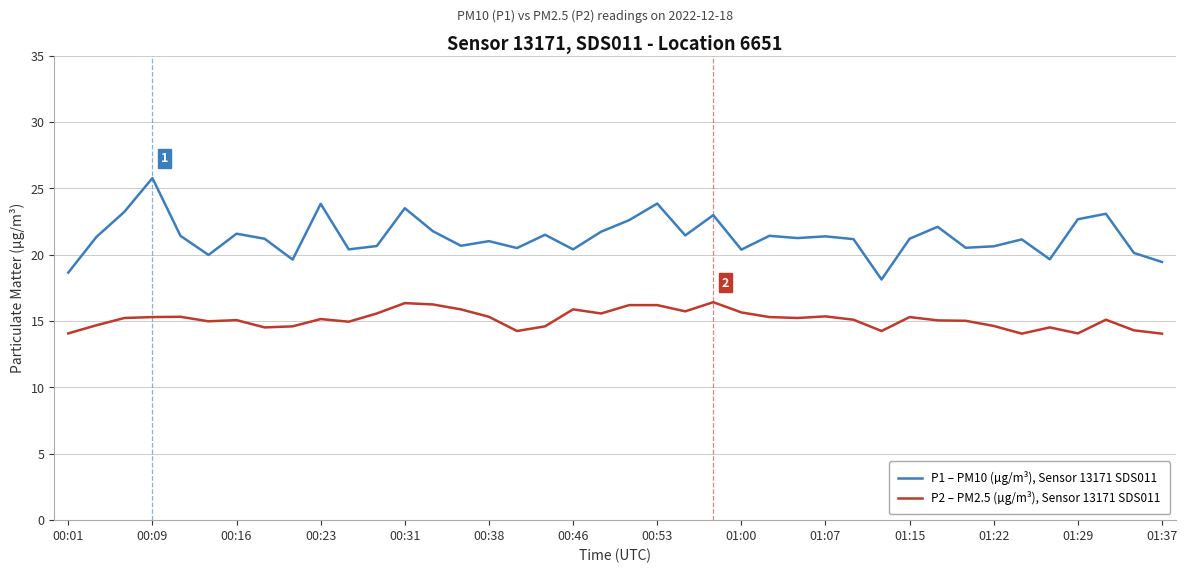

Does the chart display data point markers on the line(s)?

No